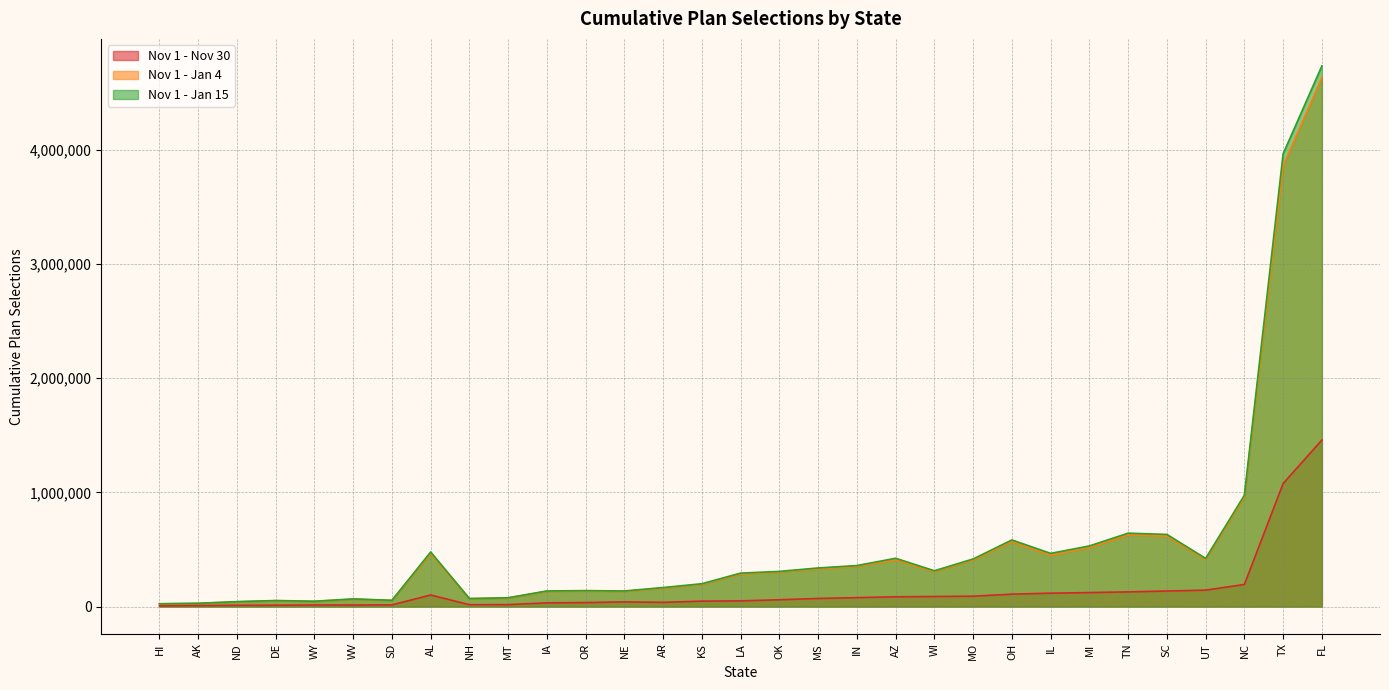

How many lines are shown in the chart?

3